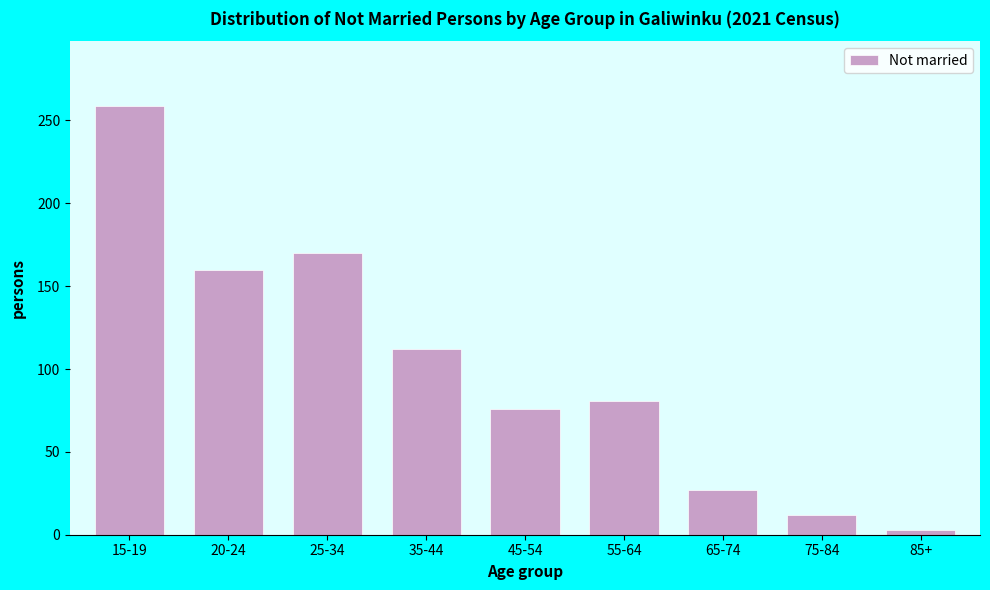

Reading left to right, transcribe all the data shown in this chart.

259	160	170	112	76	81	27	12	3